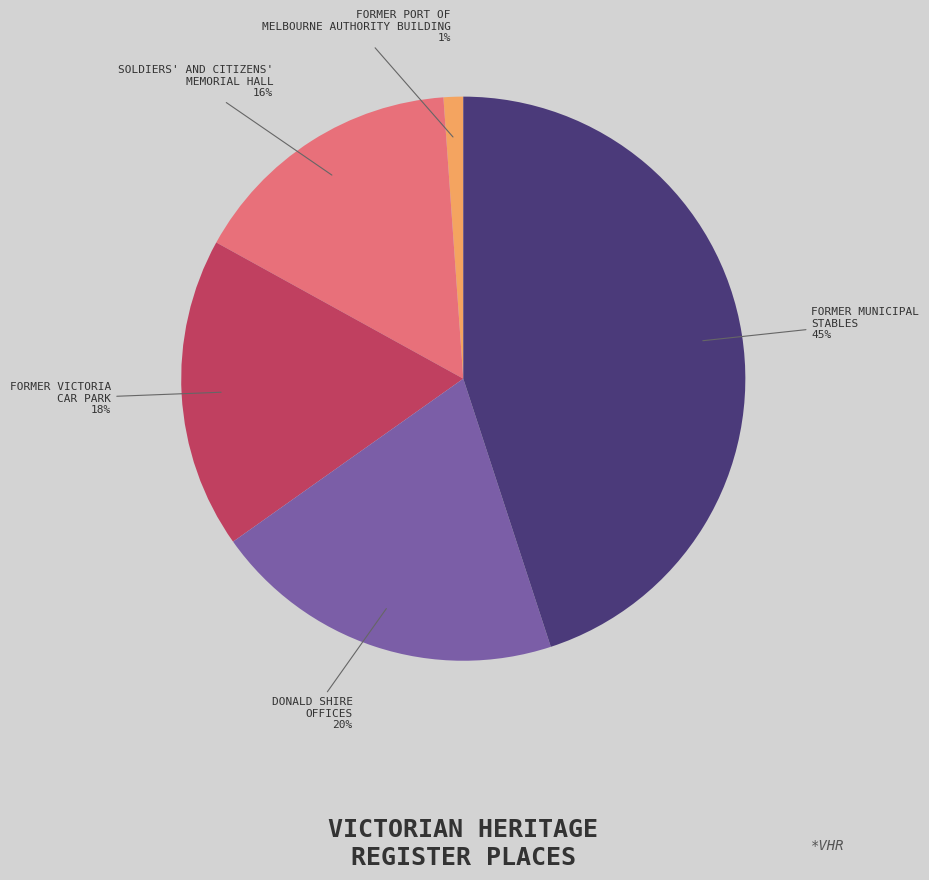

What is the smallest slice in the pie chart?

FORMER PORT OF MELBOURNE AUTHORITY BUILDING